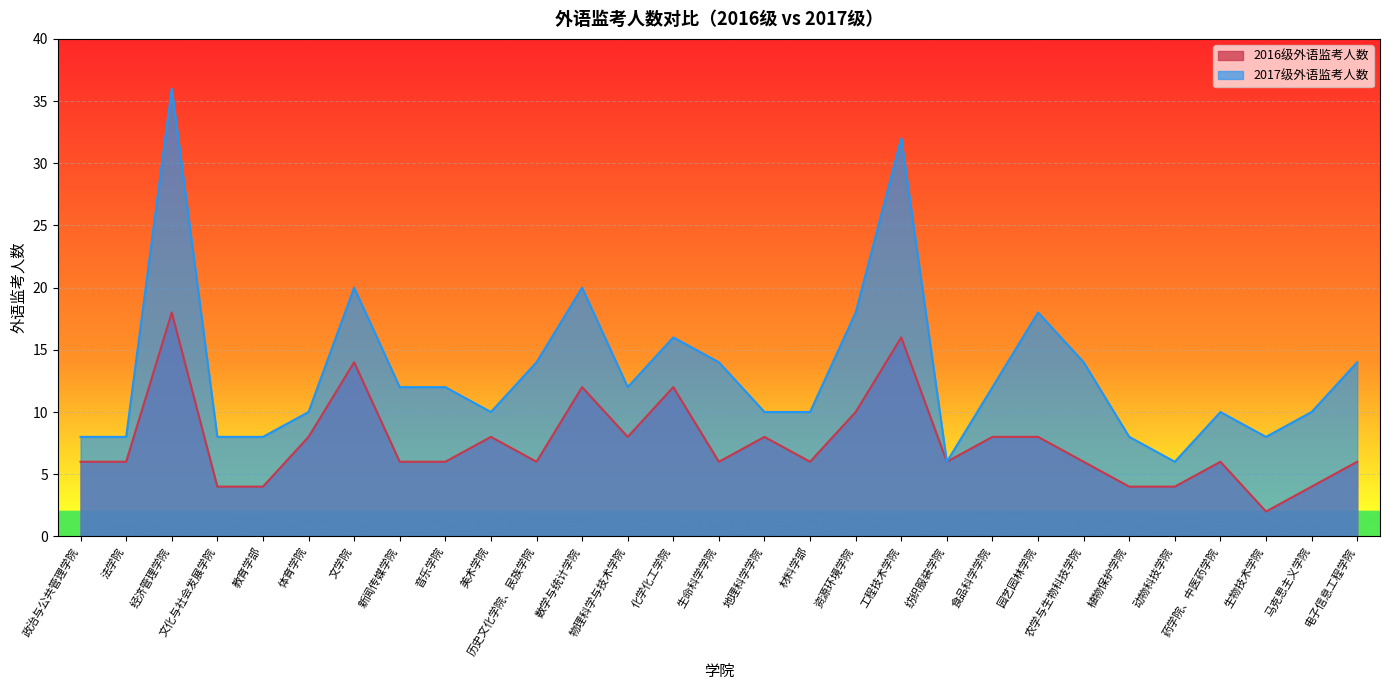

Count the number of data series in this chart.

2